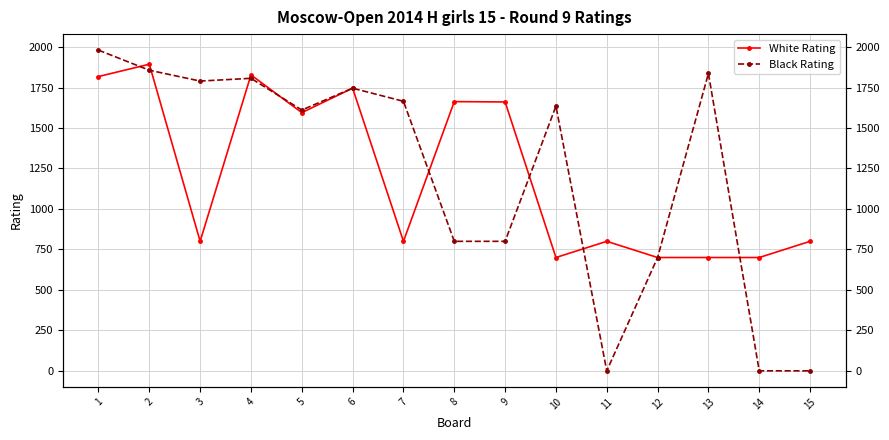

Which series ends up on top after the final intersection of Black Rating and White Rating?

White Rating